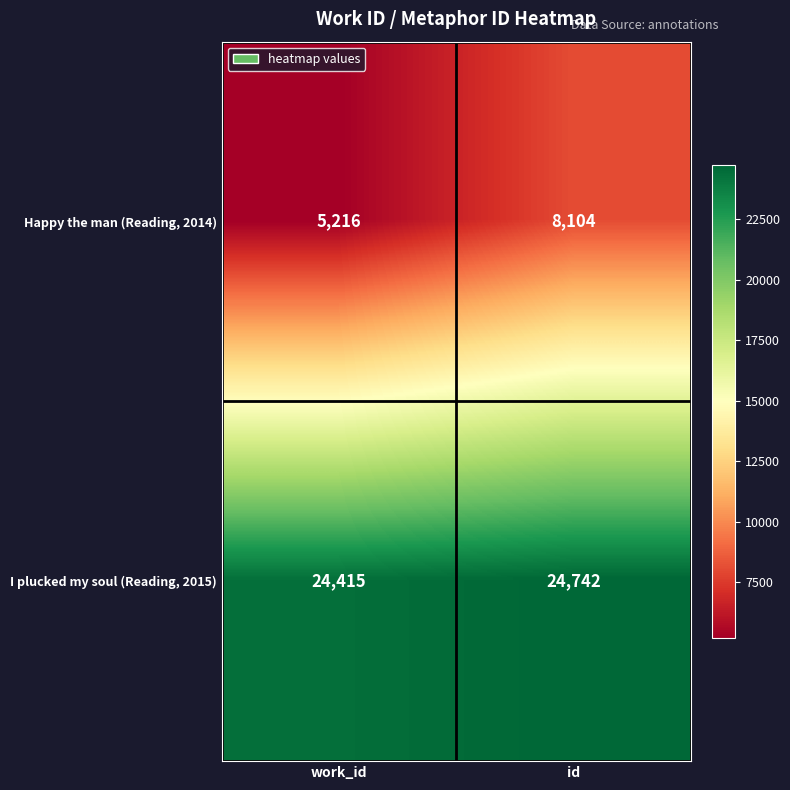

Which series has the largest total across all categories?

I plucked my soul (Reading, 2015)